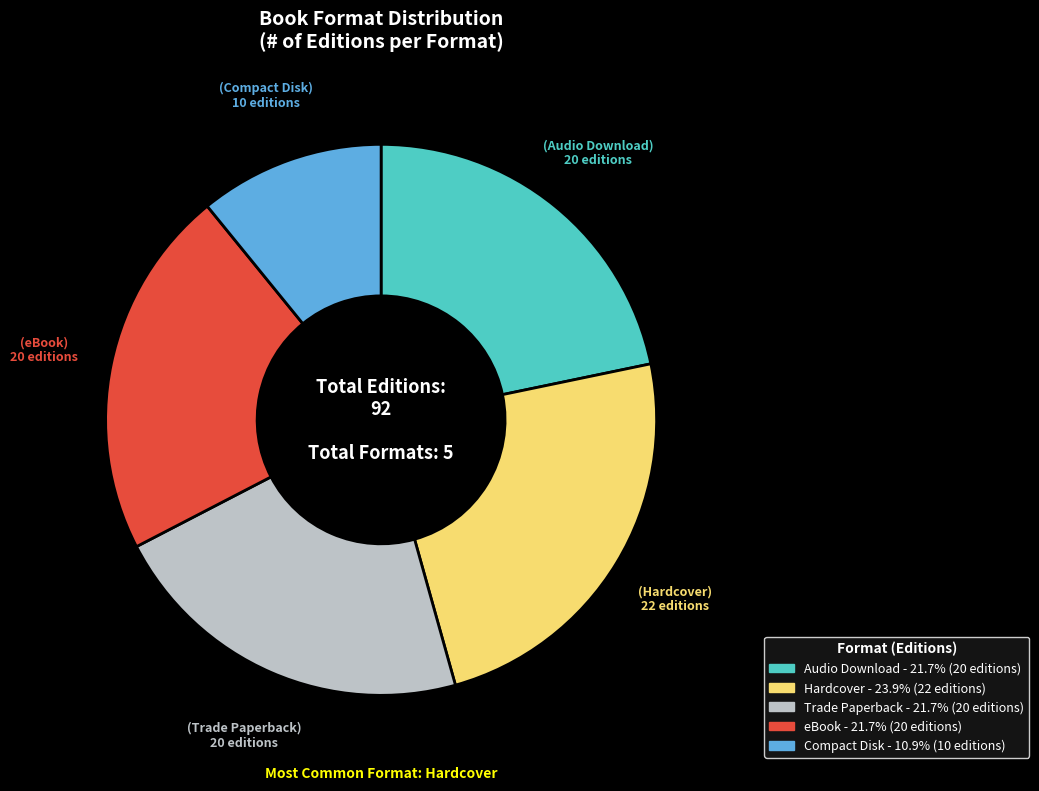

Is there any slice that represents more than half of the pie?

No